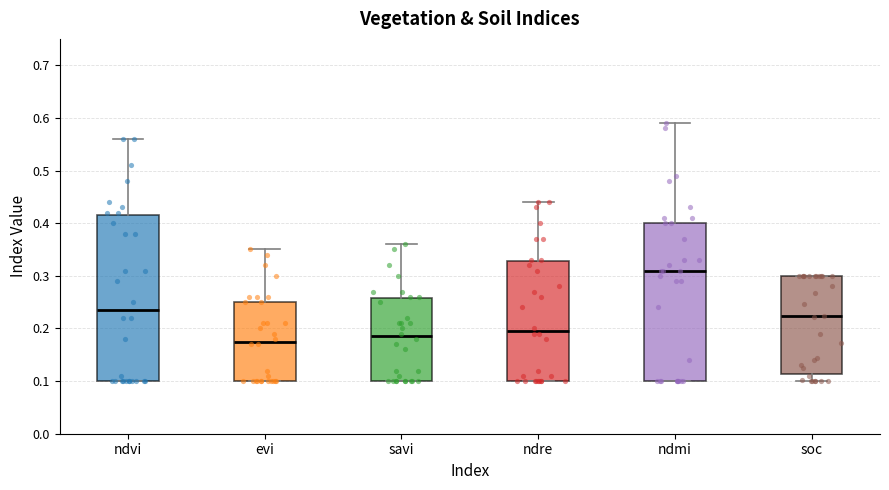

Which box has the lowest median line?

evi